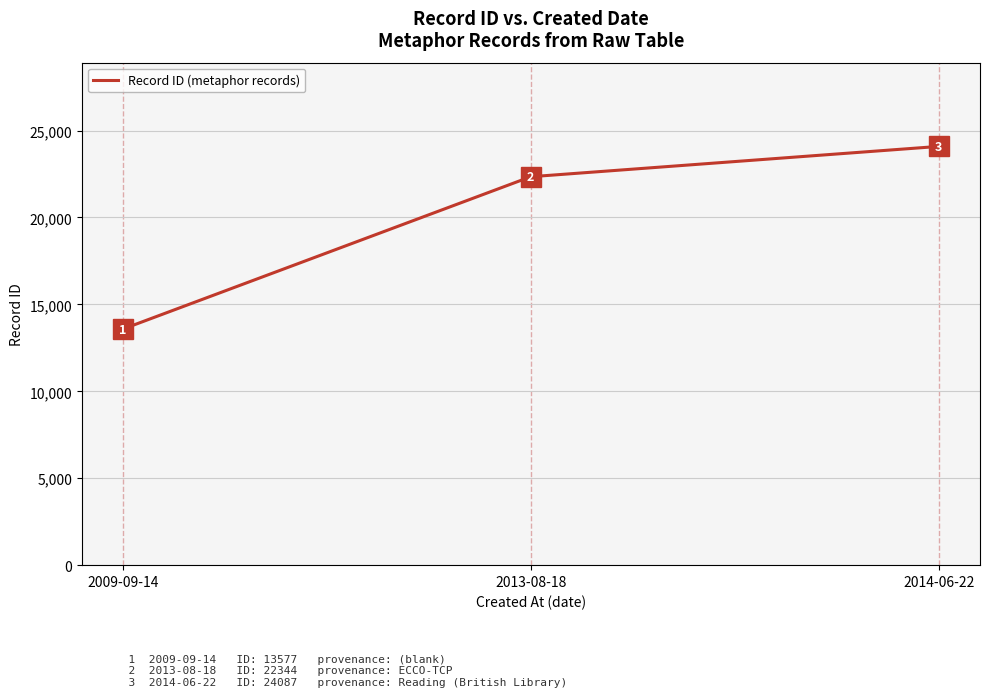

Reading left to right, list all the values displayed in this chart.

13577	22344	24087